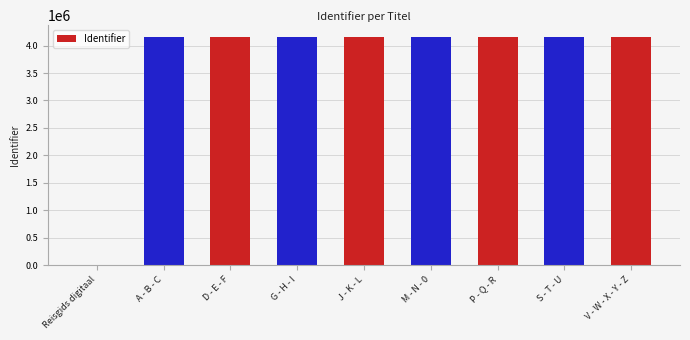

How many values are above zero?

8